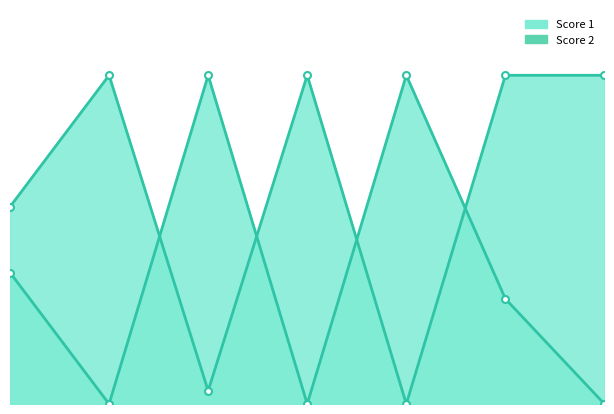

The Score 2 series shows 25 at 5. True or false?

True